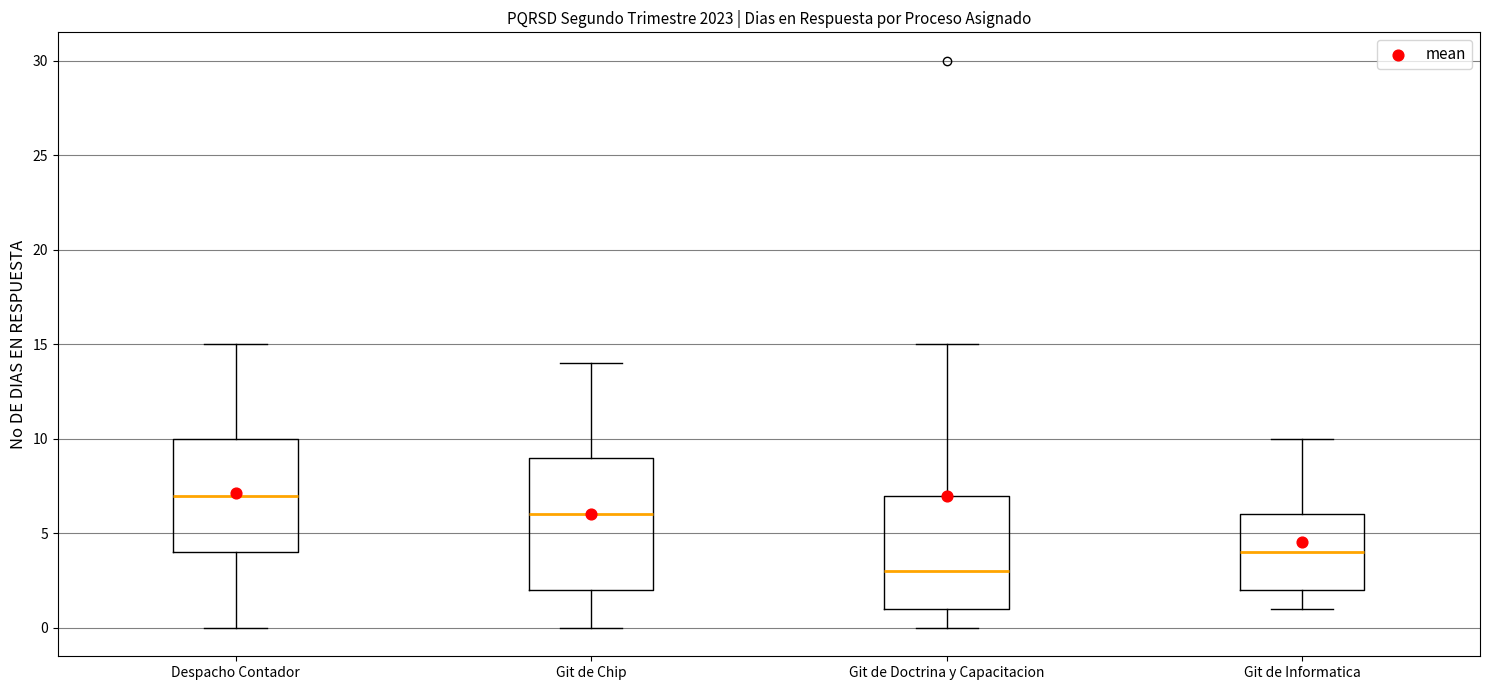

Where is the lower edge of the box for Despacho Contador on the y-axis? The values are not printed on the chart, so give them approximately, as read against the axis.

4